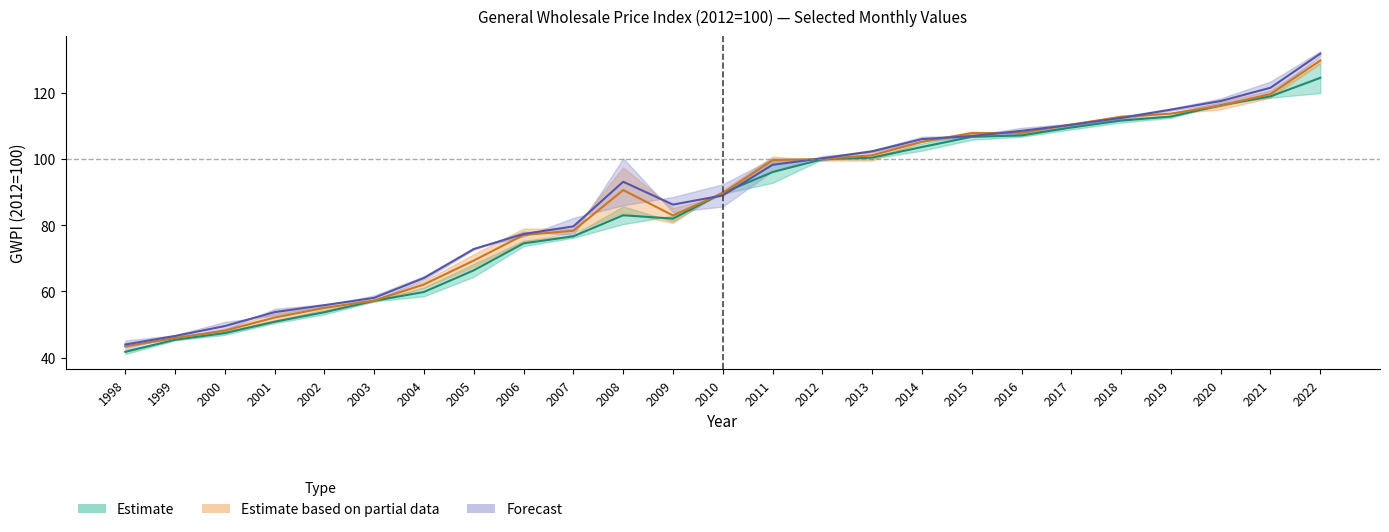

True or false: May and Mar intersect in this chart.

True